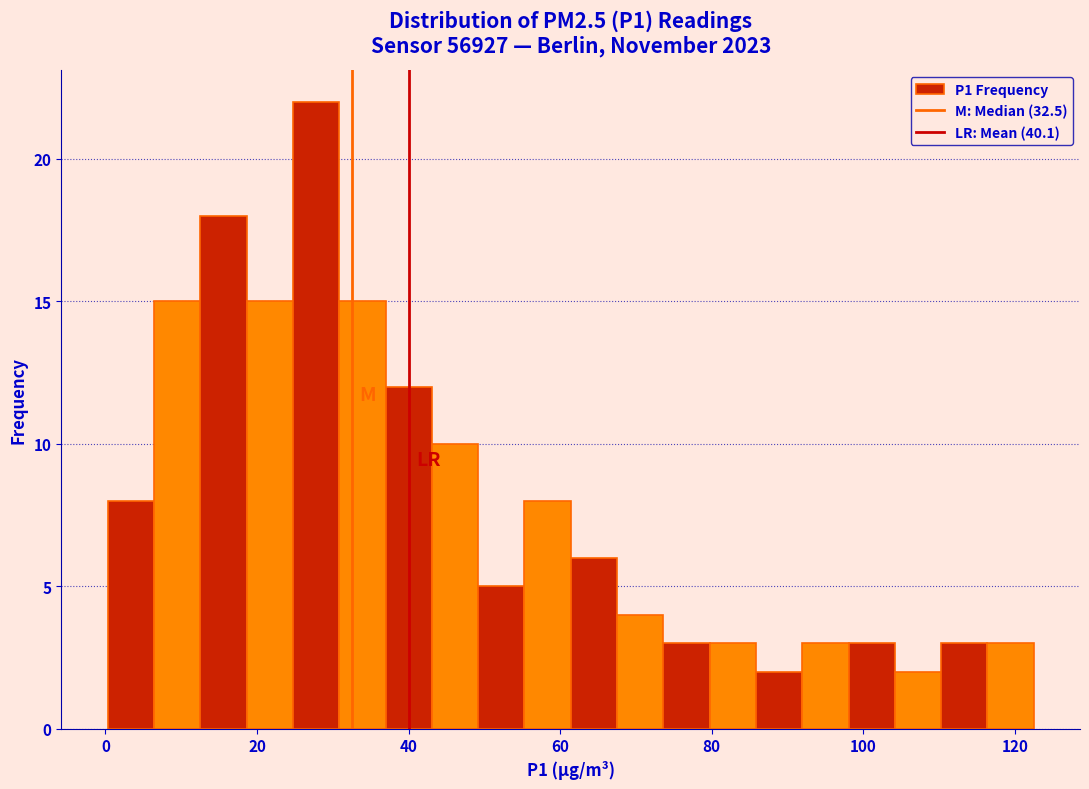

Around what value on the x-axis is the tallest bar? Give the approximate position of its centre, as read against the axis.

28